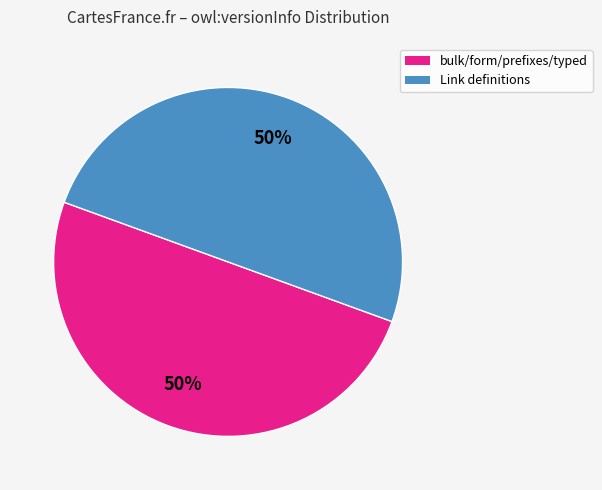

To the nearest percent, what is the average slice percentage?

50%